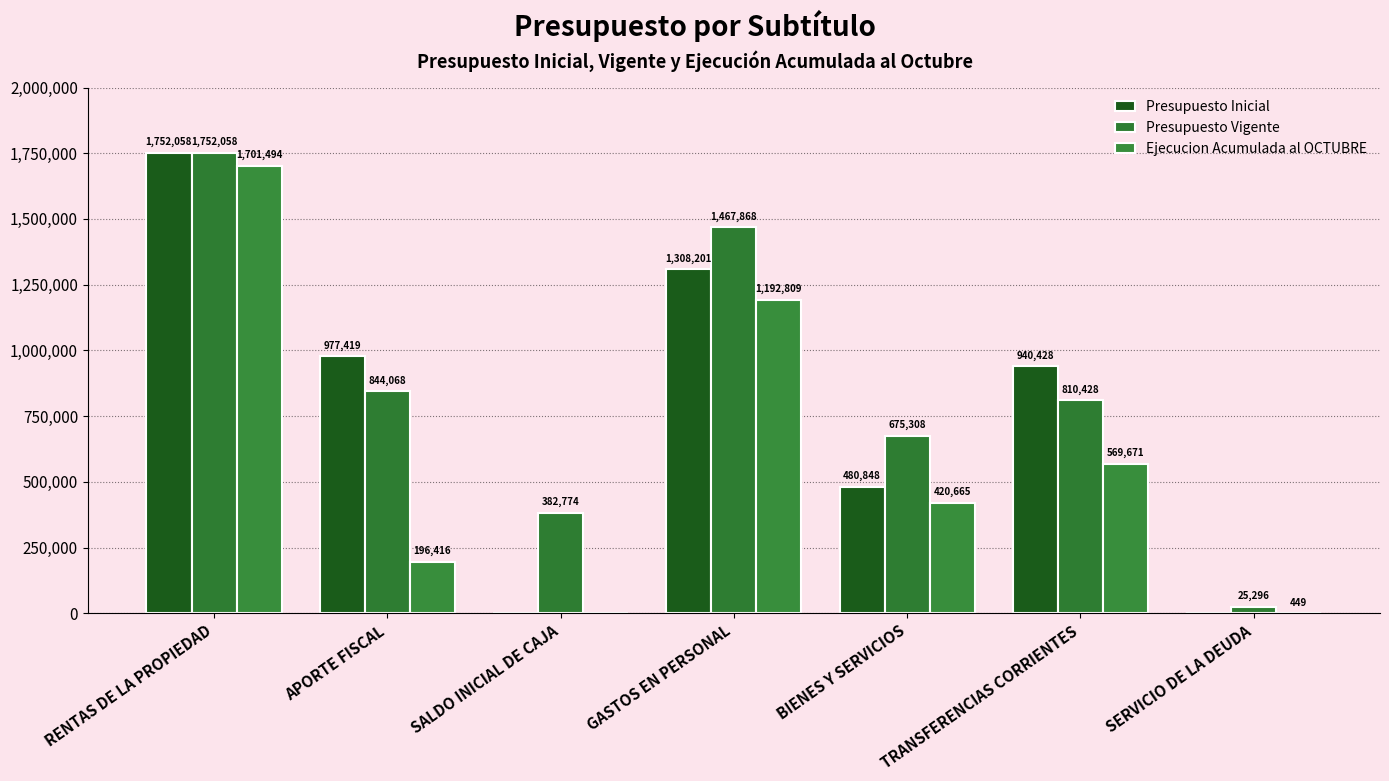

Reading left to right, extract all data points from this chart.

Presupuesto Inicial: RENTAS DE LA PROPIEDAD=1752058	APORTE FISCAL=977419	SALDO INICIAL DE CAJA=0	GASTOS EN PERSONAL=1308201	BIENES Y SERVICIOS=480848	TRANSFERENCIAS CORRIENTES=940428	SERVICIO DE LA DEUDA=0
Presupuesto Vigente: RENTAS DE LA PROPIEDAD=1752058	APORTE FISCAL=844068	SALDO INICIAL DE CAJA=382774	GASTOS EN PERSONAL=1467868	BIENES Y SERVICIOS=675308	TRANSFERENCIAS CORRIENTES=810428	SERVICIO DE LA DEUDA=25296
Ejecucion Acumulada al OCTUBRE: RENTAS DE LA PROPIEDAD=1701494	APORTE FISCAL=196416	SALDO INICIAL DE CAJA=0	GASTOS EN PERSONAL=1192809	BIENES Y SERVICIOS=420665	TRANSFERENCIAS CORRIENTES=569671	SERVICIO DE LA DEUDA=449